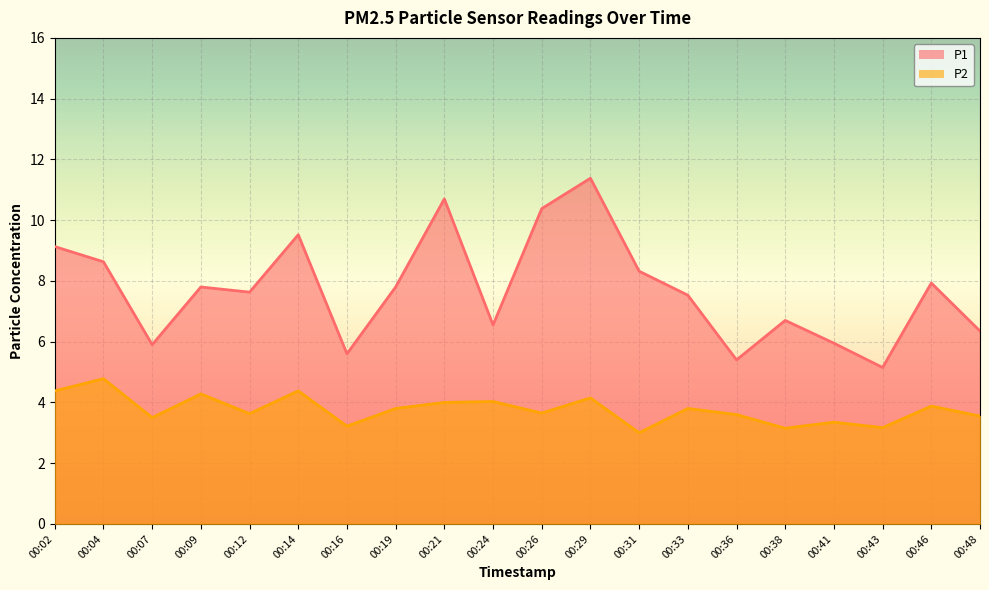

Reading left to right, list all the values displayed in this chart.

P1: 9.1	8.6	5.9	7.8	7.6	9.5	5.6	7.8	10.7	6.5	10.4	11.4	8.3	7.5	5.4	6.7	6.0	5.2	7.9	6.3
P2: 4.4	4.8	3.5	4.3	3.6	4.4	3.2	3.8	4.0	4.0	3.6	4.2	3.0	3.8	3.6	3.1	3.4	3.2	3.9	3.5